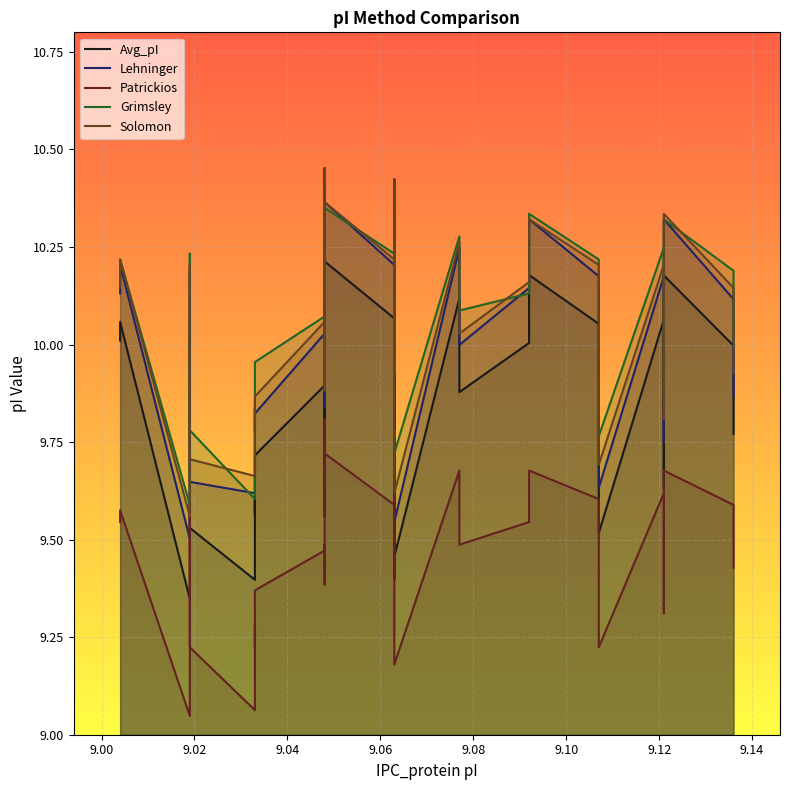

How many categories are shown in the chart?

38